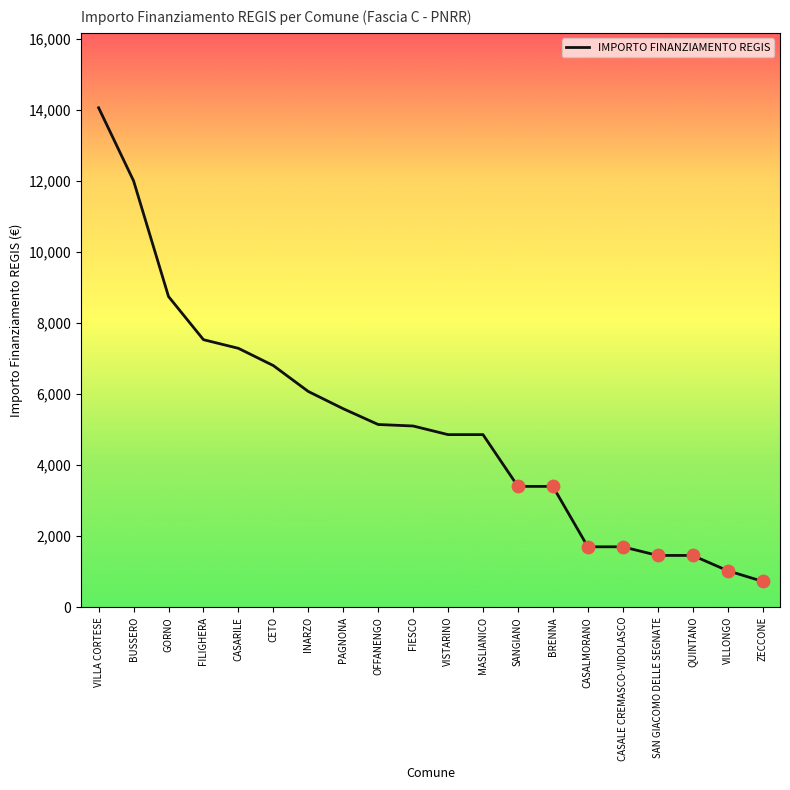

What is the ratio of the value at SAN GIACOMO DELLE SEGNATE to the value at PAGNONA?

0.3